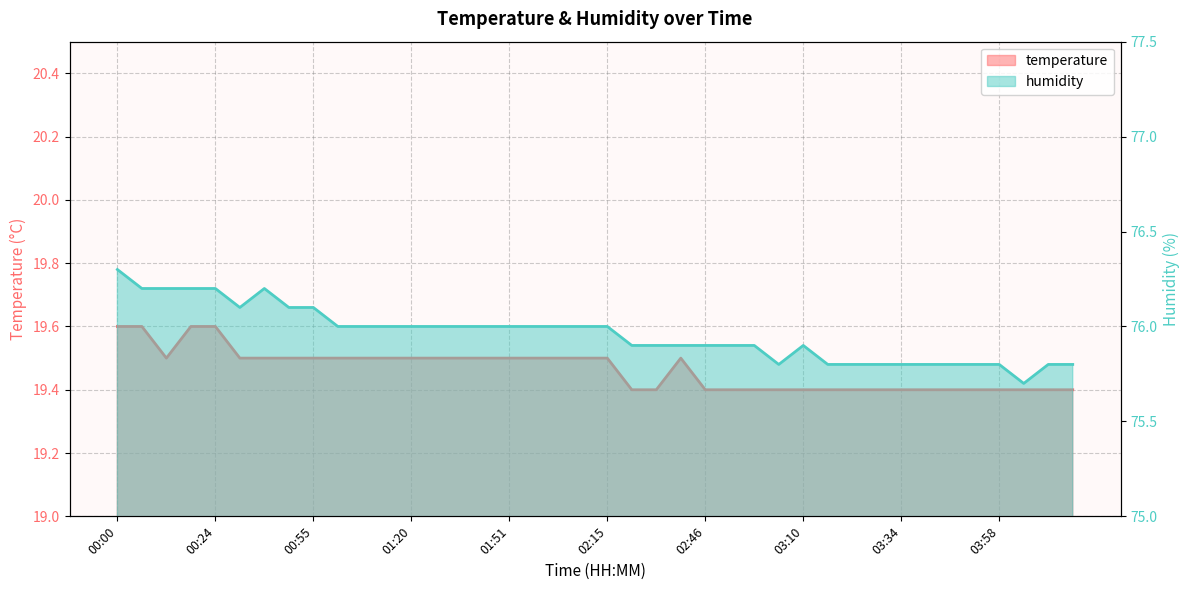

Which series has the largest total across all categories?

humidity